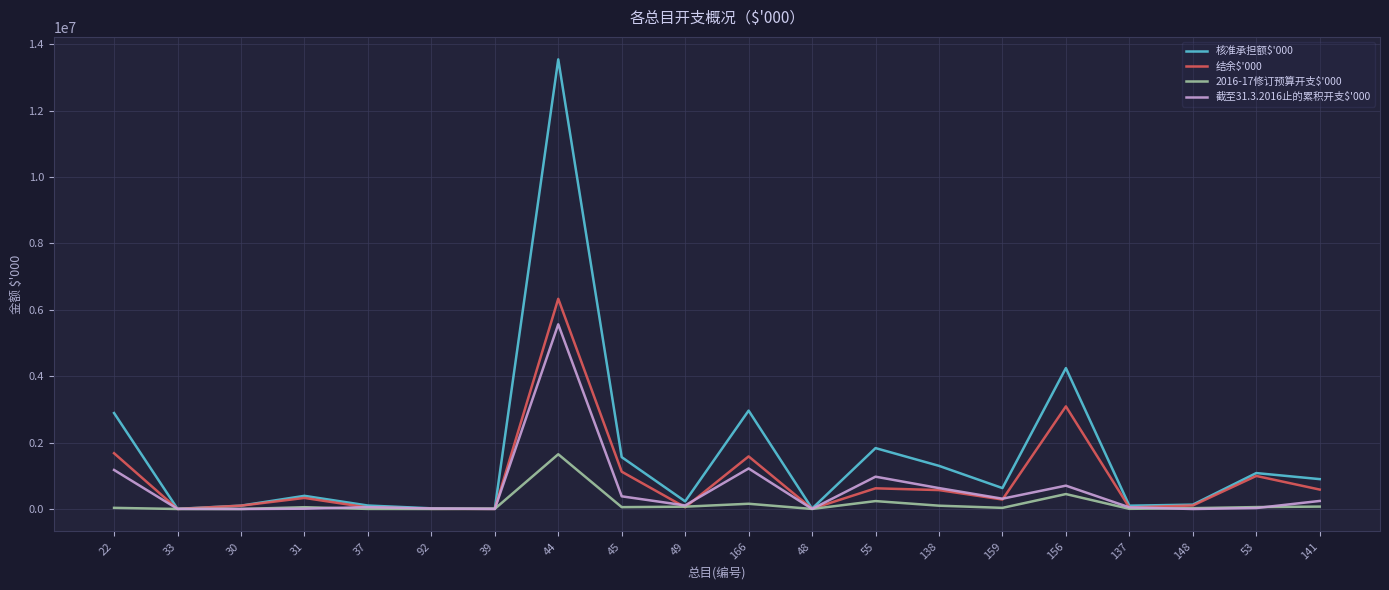

Which series has the largest range (max minus min)?

核准承担额$'000